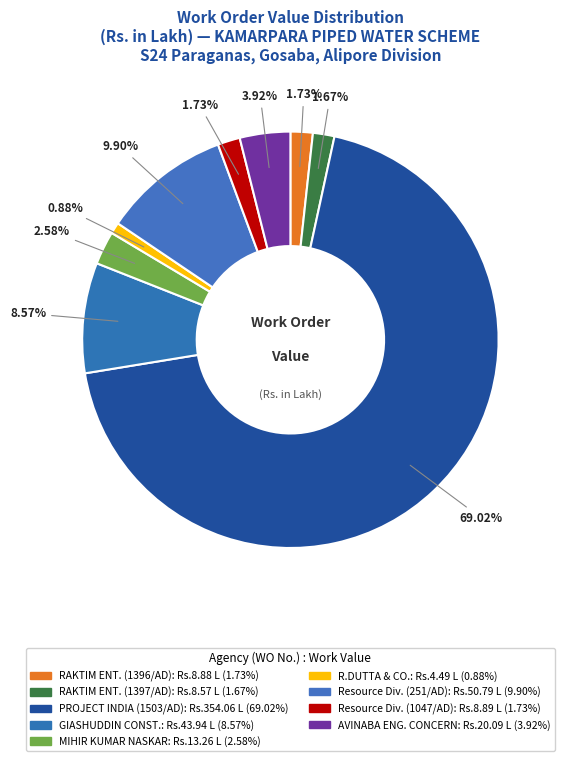

How many segments does this pie chart have?

9